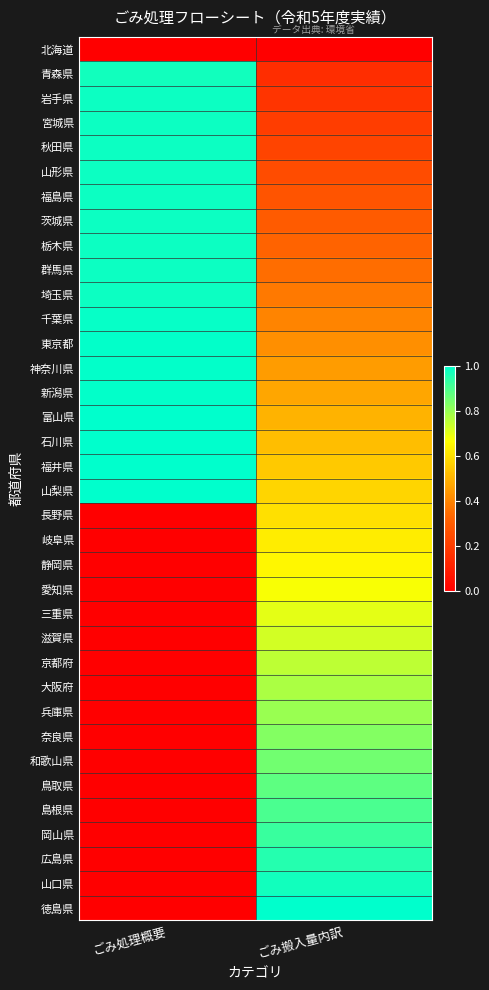

Reading right to left, list all the values displayed in this chart.

北海道: ごみ搬入量内訳=0.0	ごみ処理概要=0.0
青森県: ごみ搬入量内訳=0.1	ごみ処理概要=1.0
岩手県: ごみ搬入量内訳=0.2	ごみ処理概要=1.0
宮城県: ごみ搬入量内訳=0.2	ごみ処理概要=1.0
秋田県: ごみ搬入量内訳=0.2	ごみ処理概要=1.0
山形県: ごみ搬入量内訳=0.2	ごみ処理概要=1.0
福島県: ごみ搬入量内訳=0.3	ごみ処理概要=1.0
茨城県: ごみ搬入量内訳=0.3	ごみ処理概要=1.0
栃木県: ごみ搬入量内訳=0.3	ごみ処理概要=1.0
群馬県: ごみ搬入量内訳=0.3	ごみ処理概要=1.0
埼玉県: ごみ搬入量内訳=0.4	ごみ処理概要=1.0
千葉県: ごみ搬入量内訳=0.4	ごみ処理概要=1.0
東京都: ごみ搬入量内訳=0.4	ごみ処理概要=1.0
神奈川県: ごみ搬入量内訳=0.5	ごみ処理概要=1.0
新潟県: ごみ搬入量内訳=0.5	ごみ処理概要=1.0
富山県: ごみ搬入量内訳=0.5	ごみ処理概要=1.0
石川県: ごみ搬入量内訳=0.5	ごみ処理概要=1.0
福井県: ごみ搬入量内訳=0.6	ごみ処理概要=1.0
山梨県: ごみ搬入量内訳=0.6	ごみ処理概要=1.0
長野県: ごみ搬入量内訳=0.6	ごみ処理概要=0.0
岐阜県: ごみ搬入量内訳=0.6	ごみ処理概要=0.0
静岡県: ごみ搬入量内訳=0.7	ごみ処理概要=0.0
愛知県: ごみ搬入量内訳=0.7	ごみ処理概要=0.0
三重県: ごみ搬入量内訳=0.7	ごみ処理概要=0.0
滋賀県: ごみ搬入量内訳=0.7	ごみ処理概要=0.0
京都府: ごみ搬入量内訳=0.8	ごみ処理概要=0.0
大阪府: ごみ搬入量内訳=0.8	ごみ処理概要=0.0
兵庫県: ごみ搬入量内訳=0.8	ごみ処理概要=0.0
奈良県: ごみ搬入量内訳=0.8	ごみ処理概要=0.0
和歌山県: ごみ搬入量内訳=0.8	ごみ処理概要=0.0
鳥取県: ごみ搬入量内訳=0.9	ごみ処理概要=0.0
島根県: ごみ搬入量内訳=0.9	ごみ処理概要=0.0
岡山県: ごみ搬入量内訳=0.9	ごみ処理概要=0.0
広島県: ごみ搬入量内訳=0.9	ごみ処理概要=0.0
山口県: ごみ搬入量内訳=1.0	ごみ処理概要=0.0
徳島県: ごみ搬入量内訳=1.0	ごみ処理概要=0.0